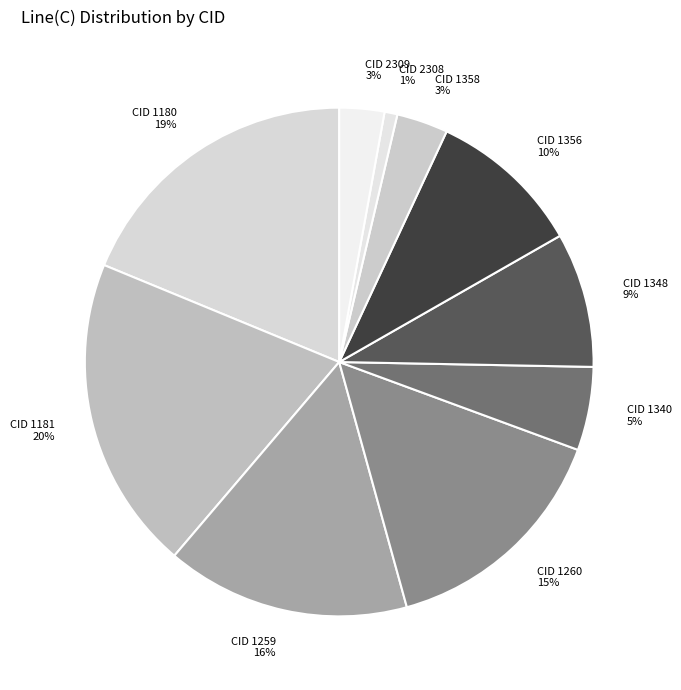

Combined, do CID 1340 and CID 1260 account for over 50%?

No